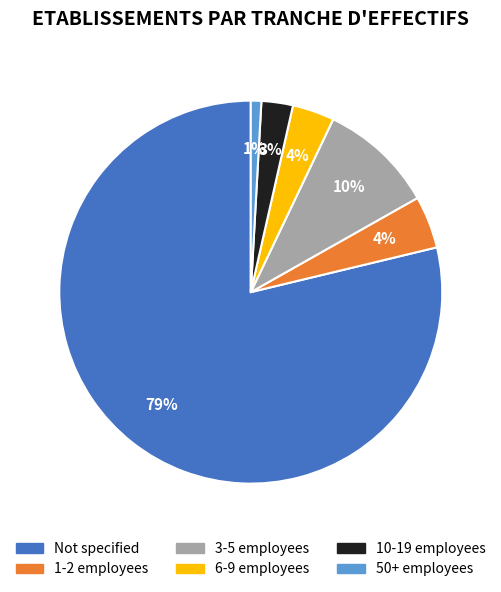

Does any single category account for the majority?

Yes